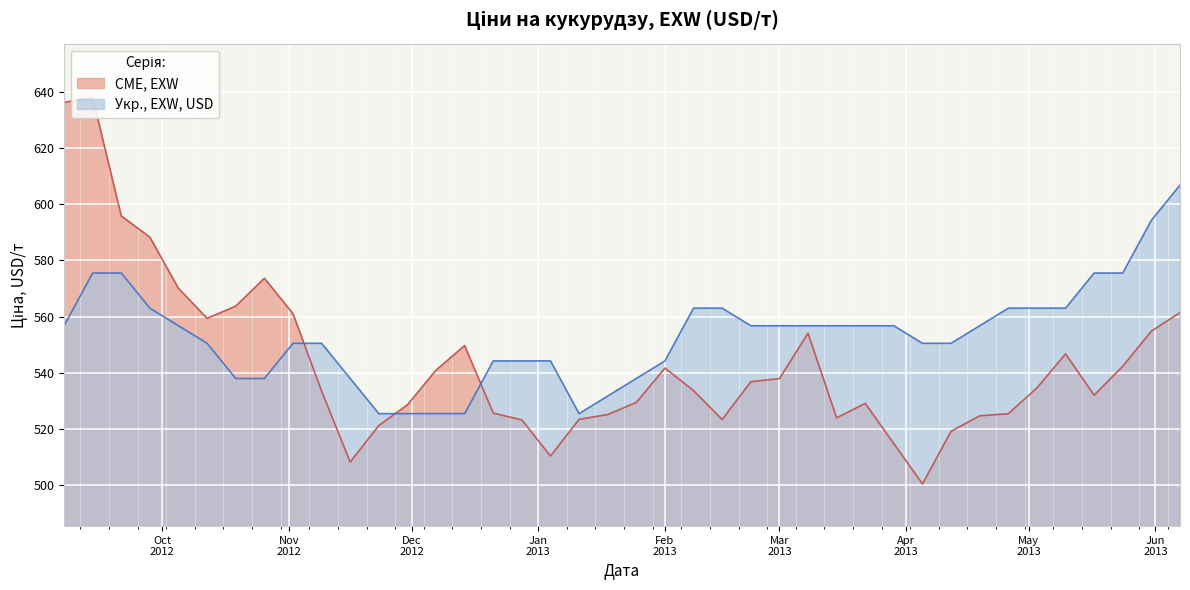

True or false: CME, EXW and Укр., EXW, USD cross at least once.

True